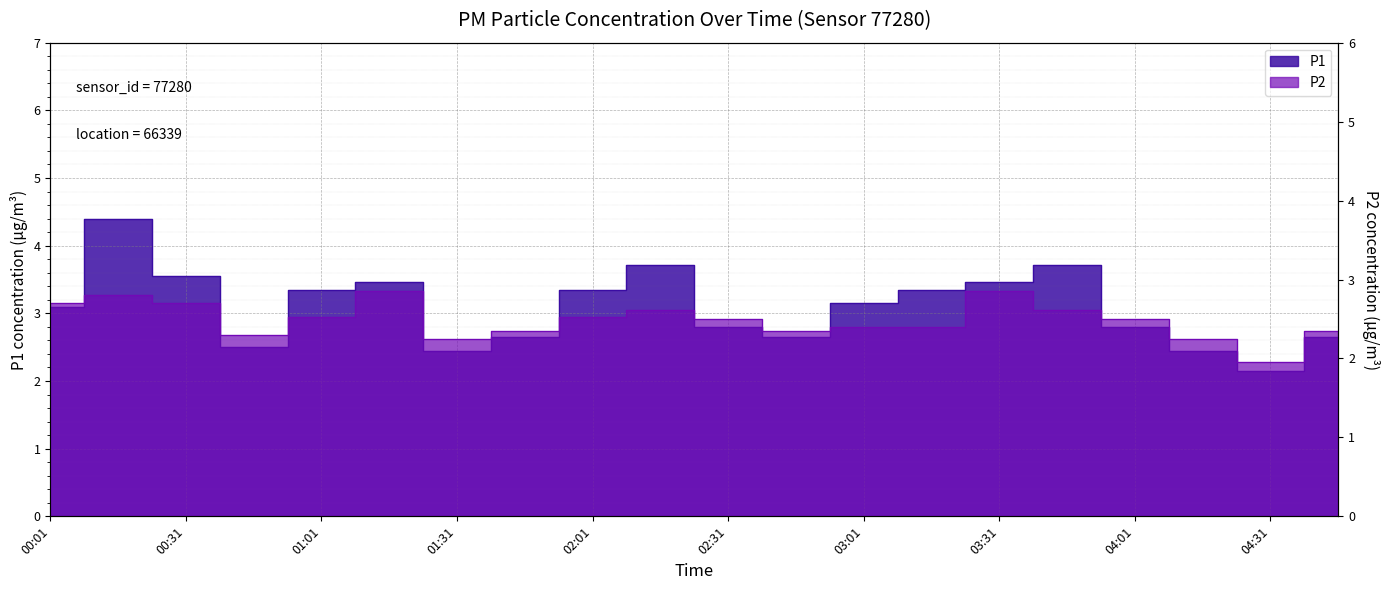

What is the sum of the P2 values at 01:01 and 01:16?

5.4